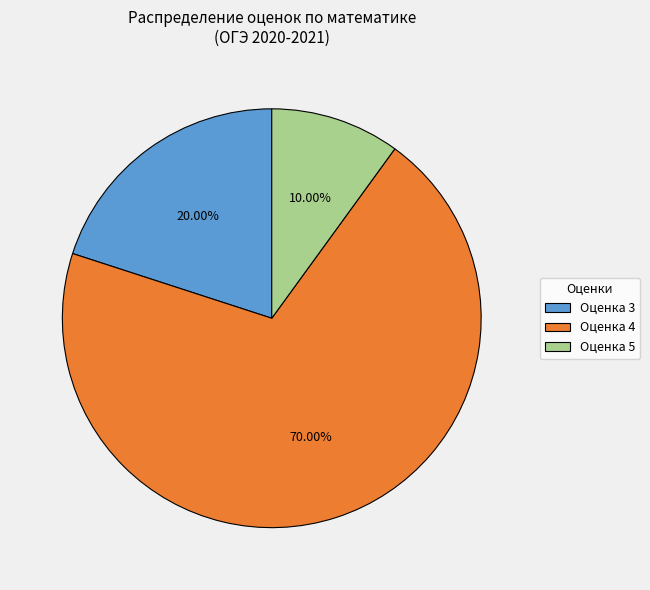

Which has a higher value, Оценка 4 or Оценка 3?

Оценка 4